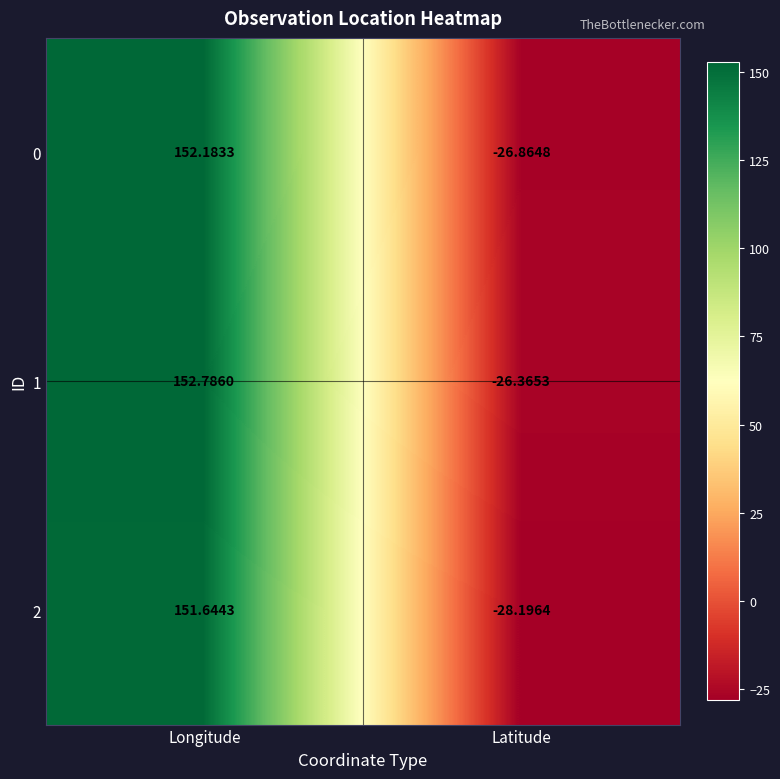

Is the value of 1 at Longitude greater than the value of 0 at Longitude?

Yes